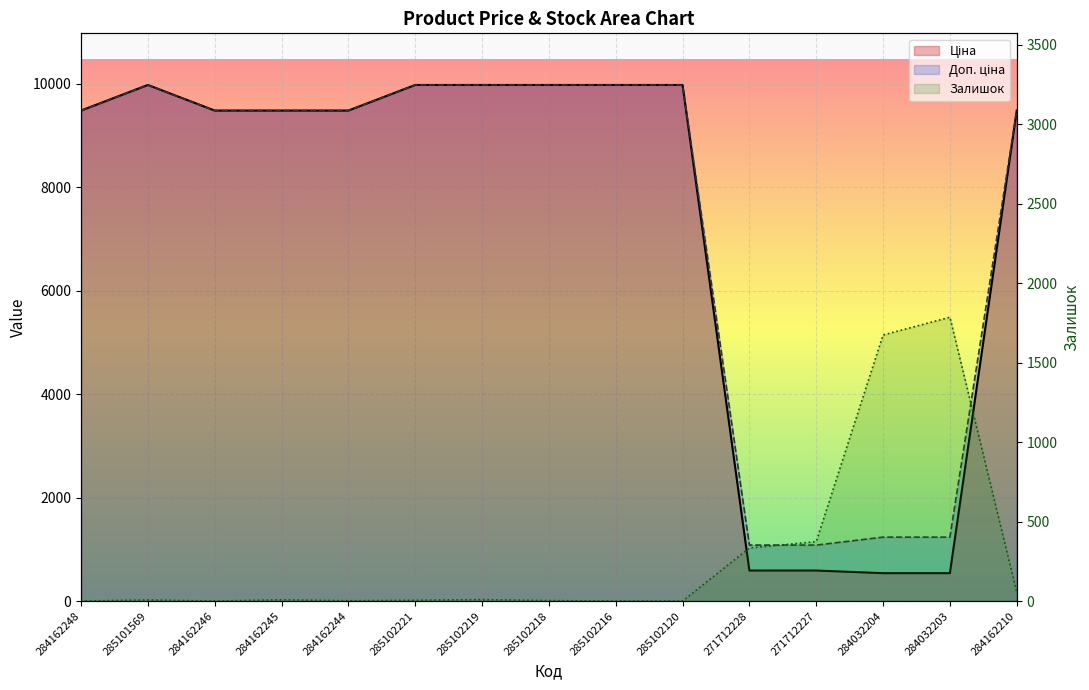

Is the value of Залишок at 284032204 greater than the value of Доп. ціна at 284162210?

No